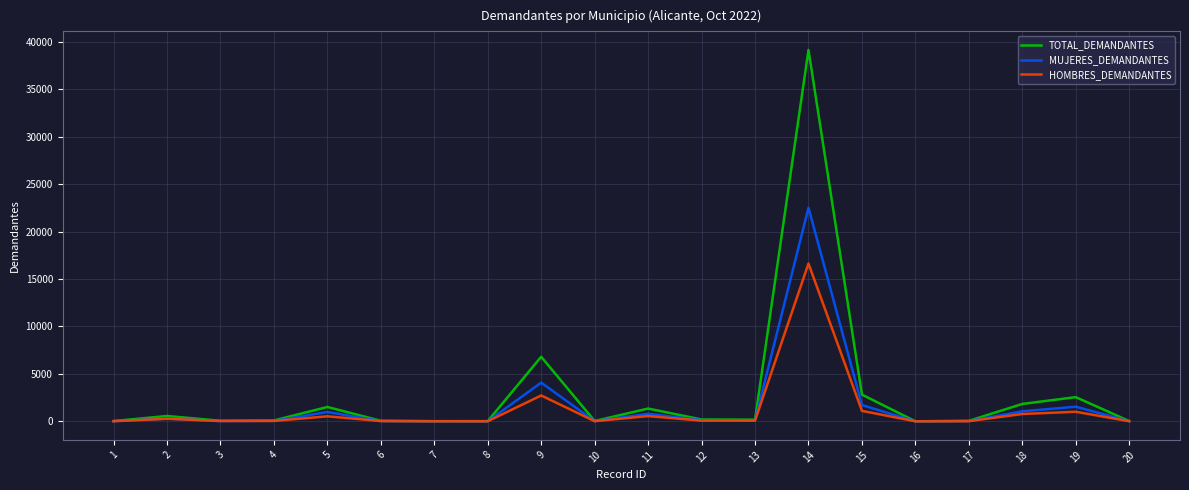

Rank the series at 14 from lowest to highest value.

HOMBRES_DEMANDANTES, MUJERES_DEMANDANTES, TOTAL_DEMANDANTES